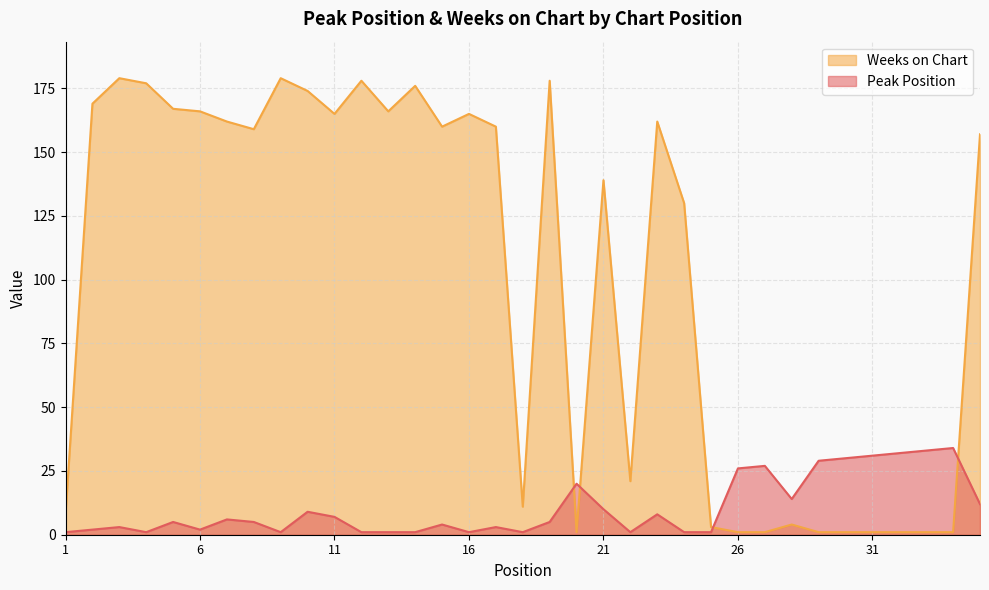

What is the greatest value displayed?

179